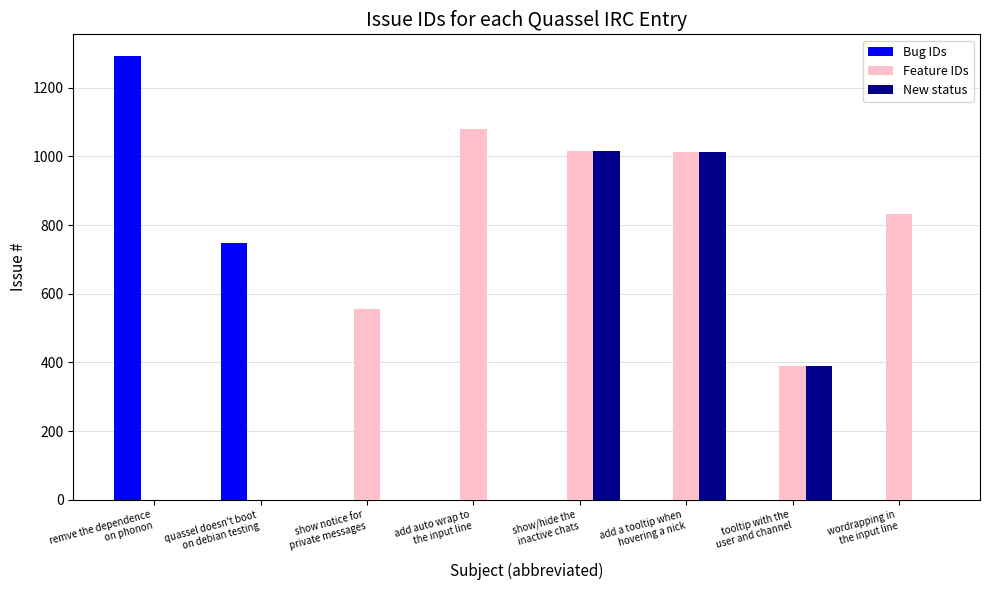

What is the sum of all Bug IDs values?

2040